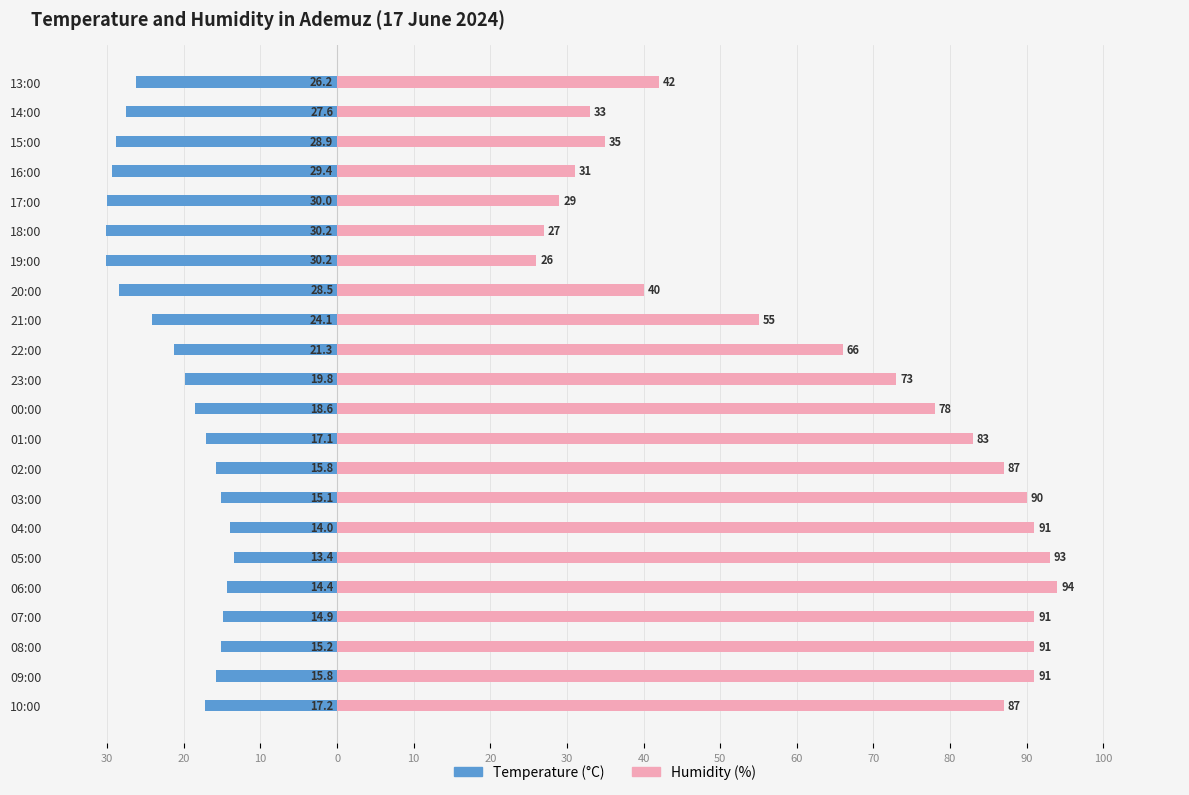

How many bars are there in each group?

2